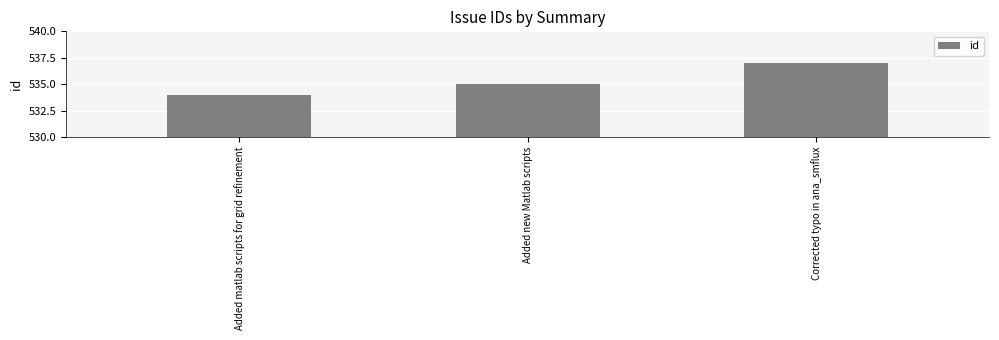

At which label is the value closest to 535?

Added new Matlab scripts